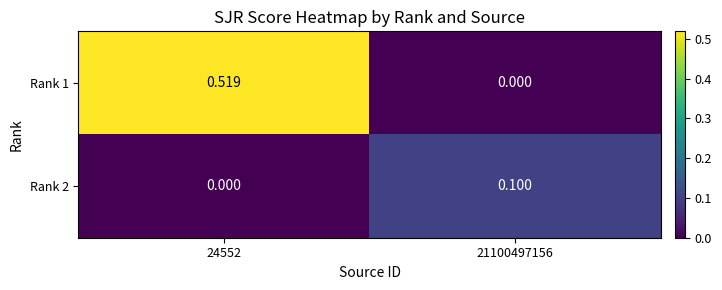

Is the value of Rank 2 at 24552 greater than the value of Rank 1 at 24552?

No